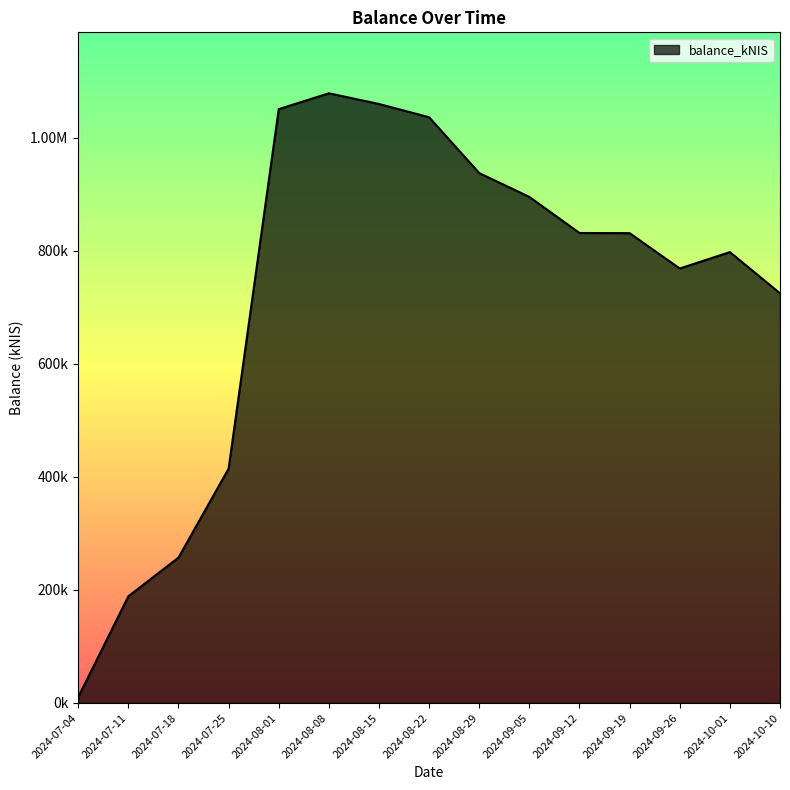

Does the chart display data point markers on the line(s)?

No